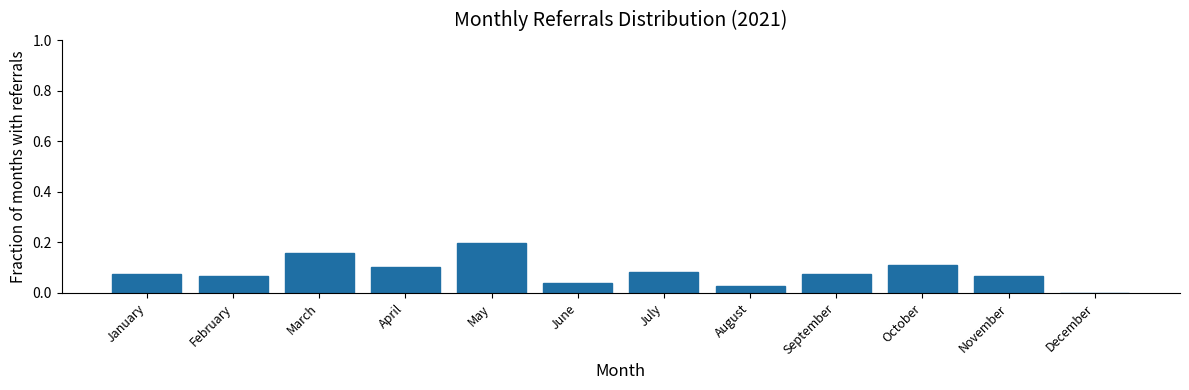

True or false: the data shows 0.0 at December.

True